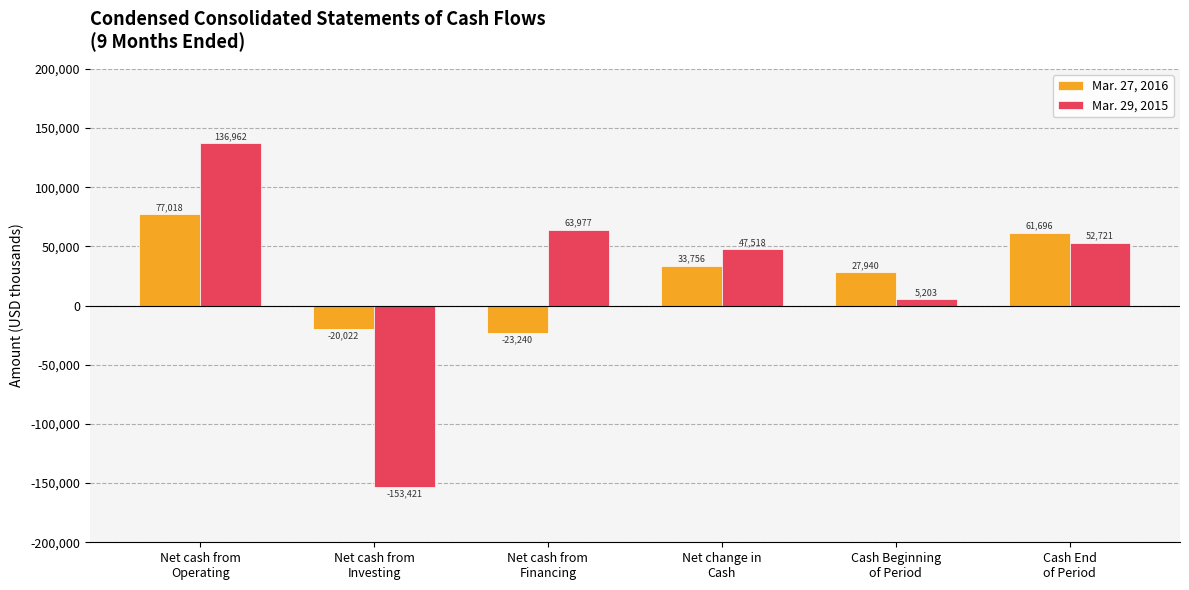

Which series has the largest total across all categories?

Mar. 27, 2016